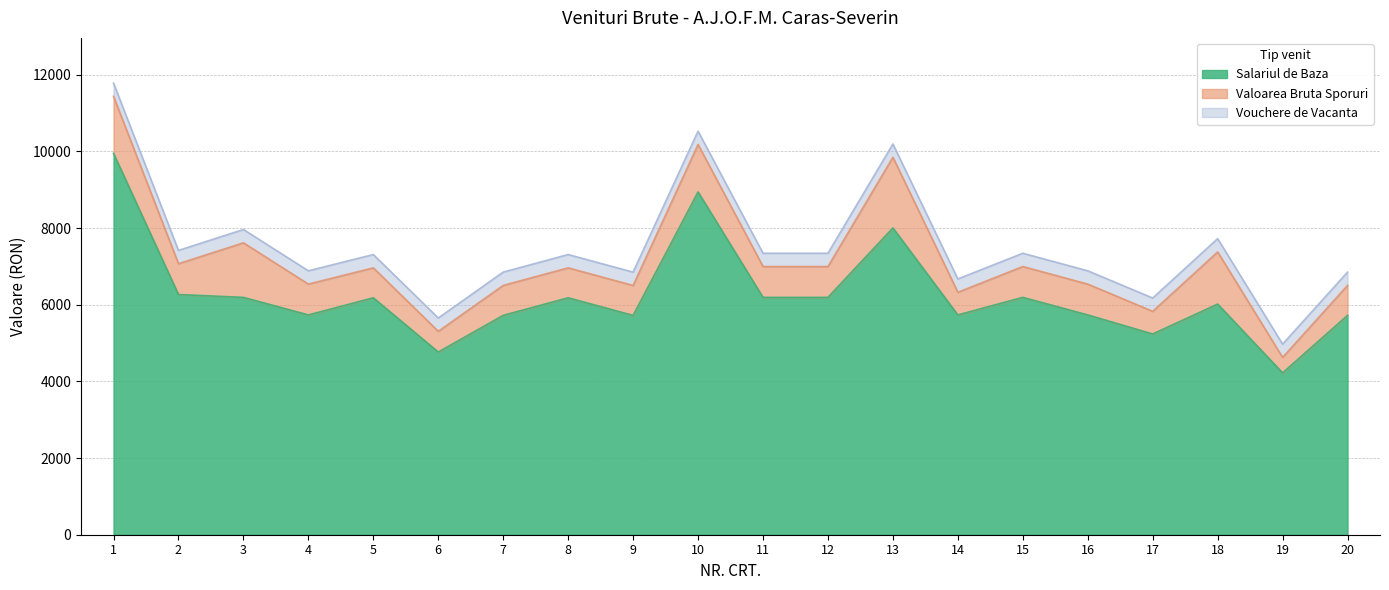

In Salariul de Baza, how many points are higher than both neighbors (excluding endpoints)?

6